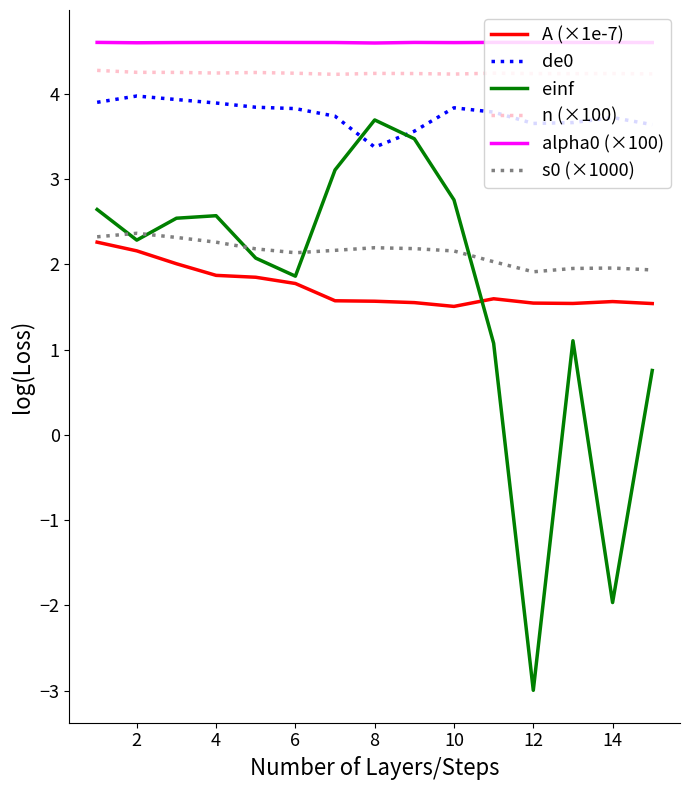

What are all the series names shown in the legend?

A (×1e-7), de0, einf, n (×100), alpha0 (×100), s0 (×1000)